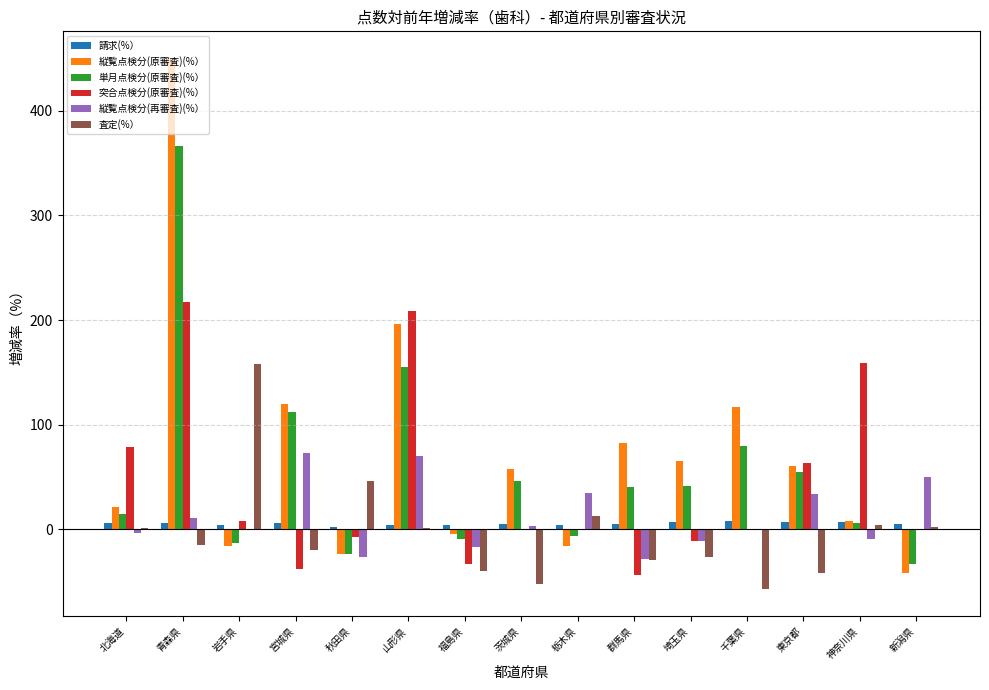

The 単月点検分(原審査)(%） series shows 40.6 at 群馬県. True or false?

True